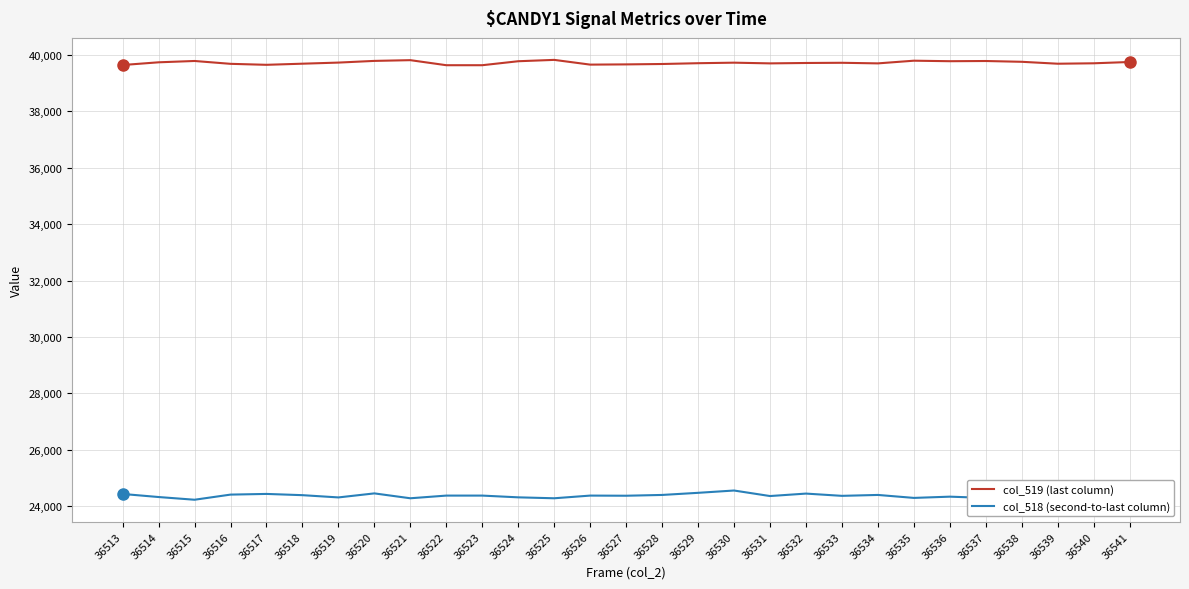

Does the chart have visible grid lines?

Yes